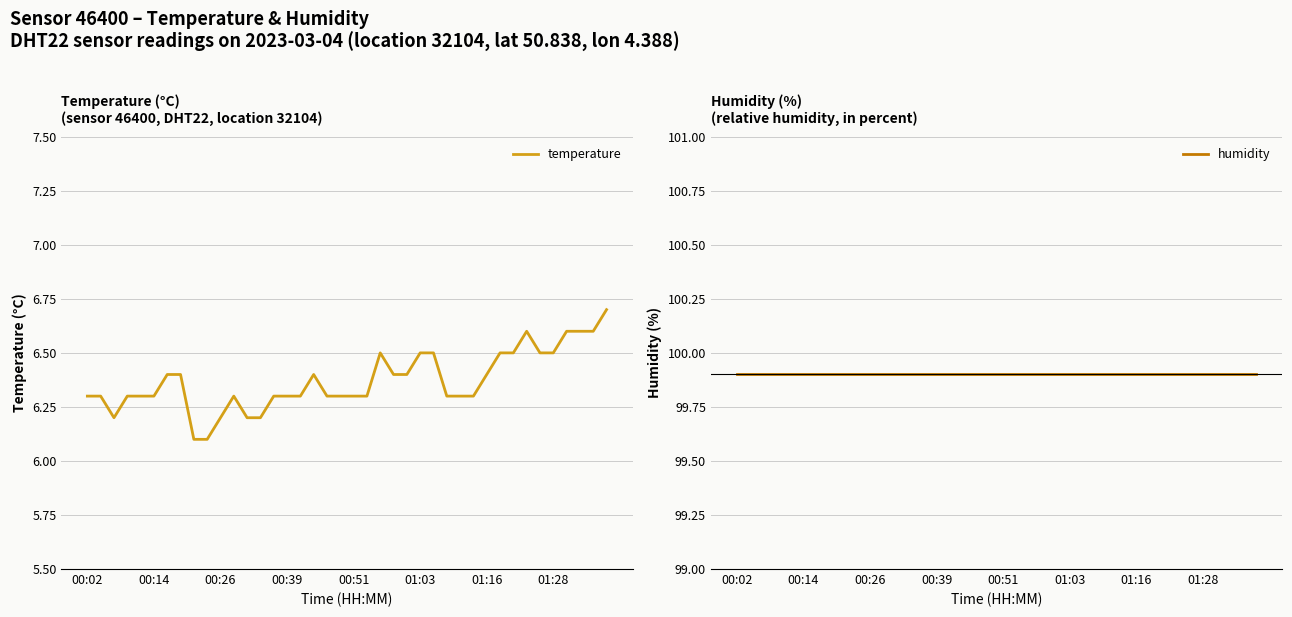

Is it true that temperature equals 3.5 at 01:16?

False